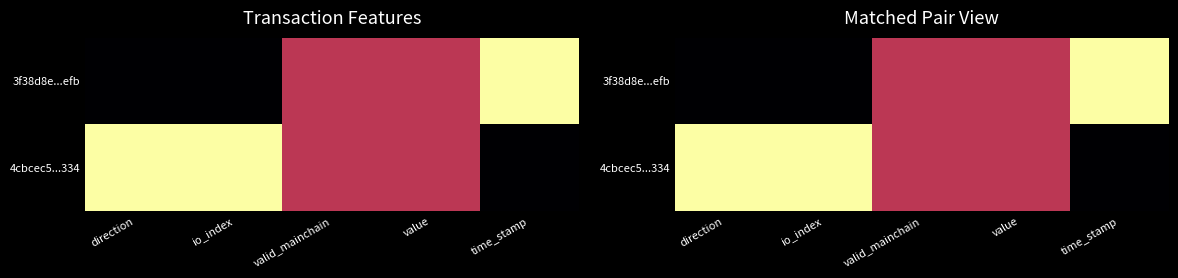

List the labels in order of 3f38d8e...efb value, smallest first.

direction, io_index, valid_mainchain, value, time_stamp